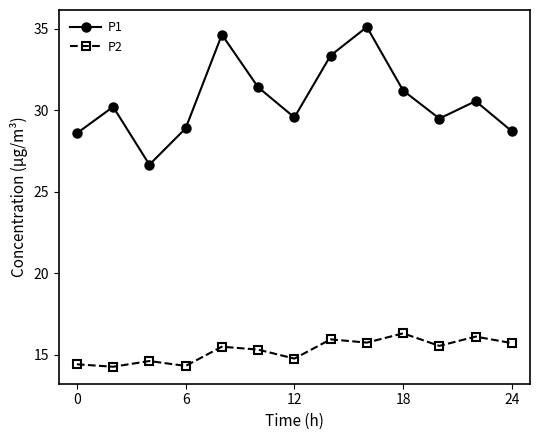

True or false: P2 has more than 1 interior local peaks.

True